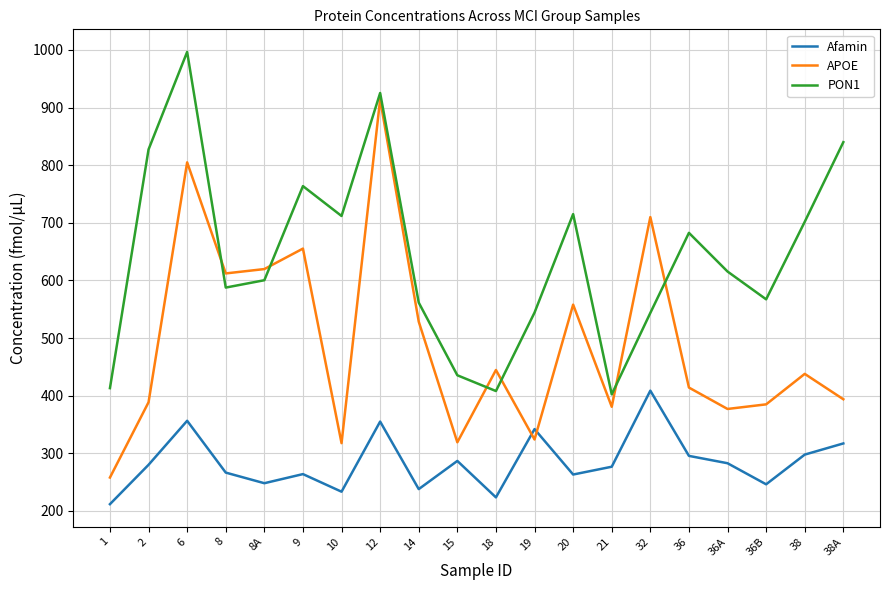

What is the approximate value of APOE at 38A?

393.8